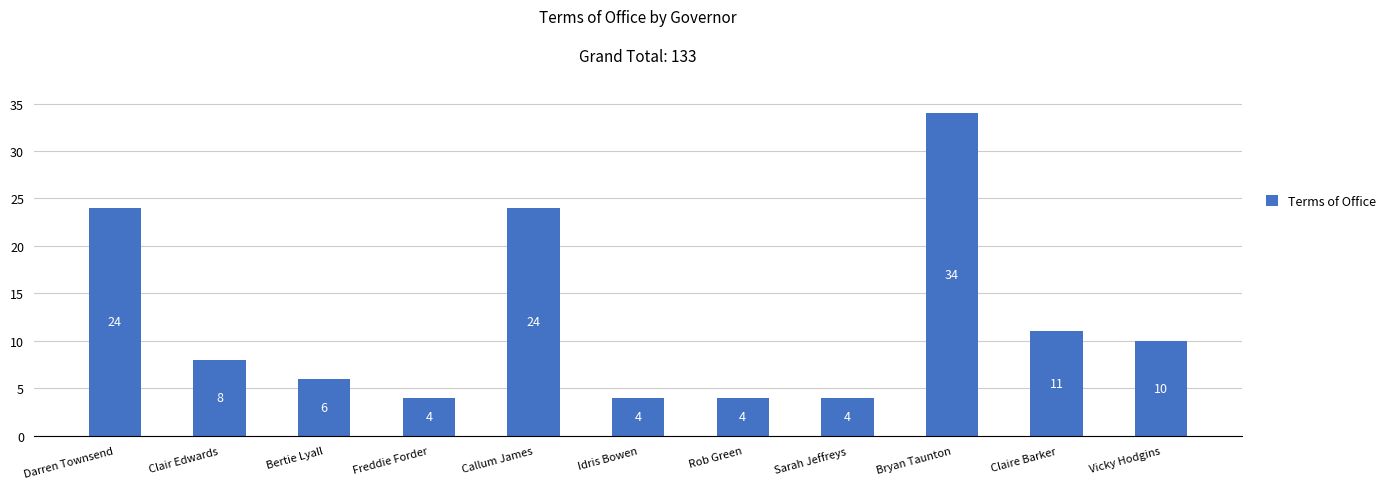

What is the difference between the values at Sarah Jeffreys and Vicky Hodgins?

6